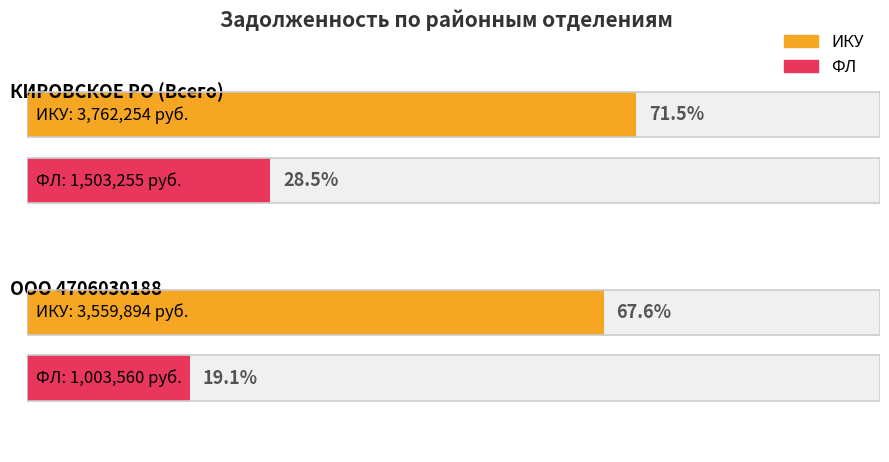

Which series changed the most between КИРОВСКОЕ РО (Всего) and ООО 4706030188?

ФЛ